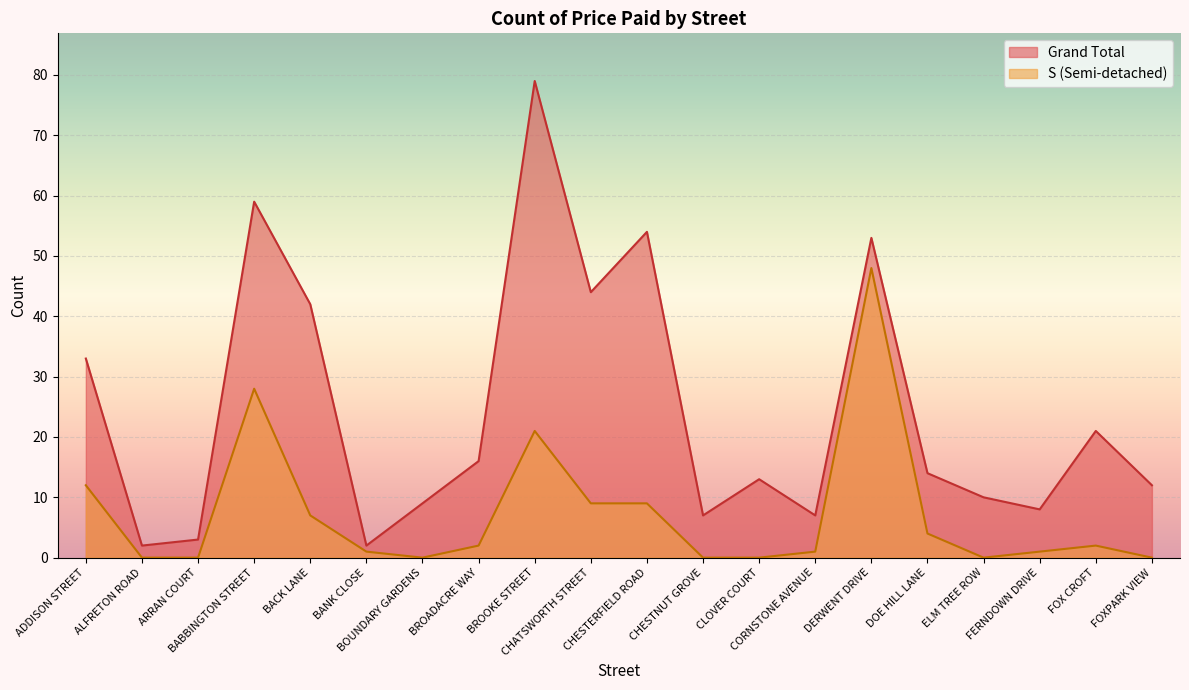

List the series in order of their overall mean, highest first.

Grand Total, S (Semi-detached)